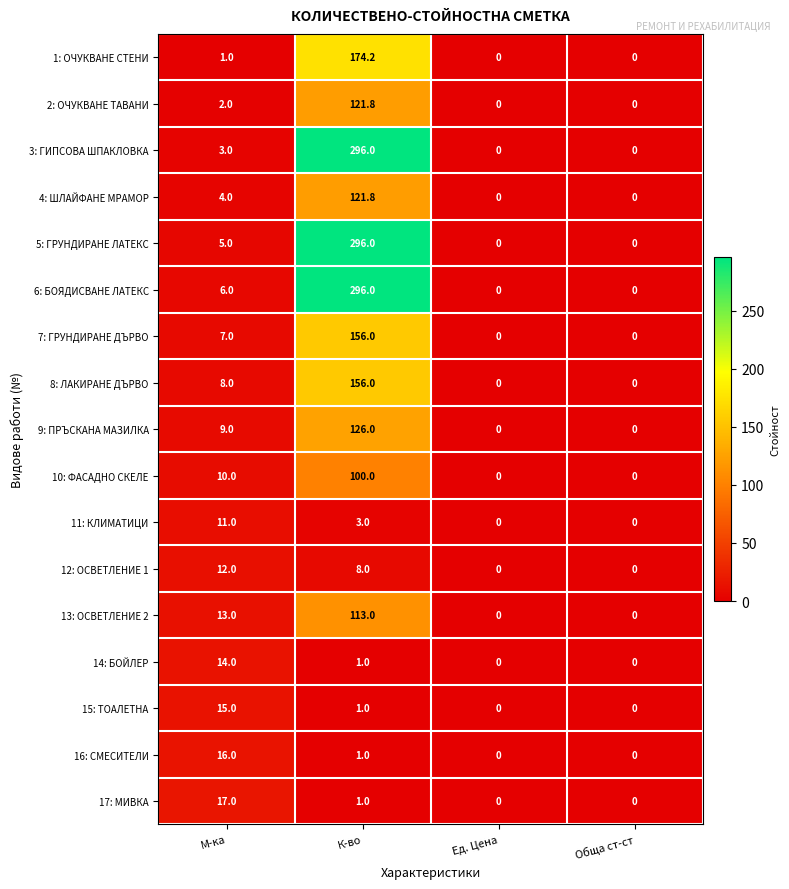

How many distinct data groups are displayed?

17